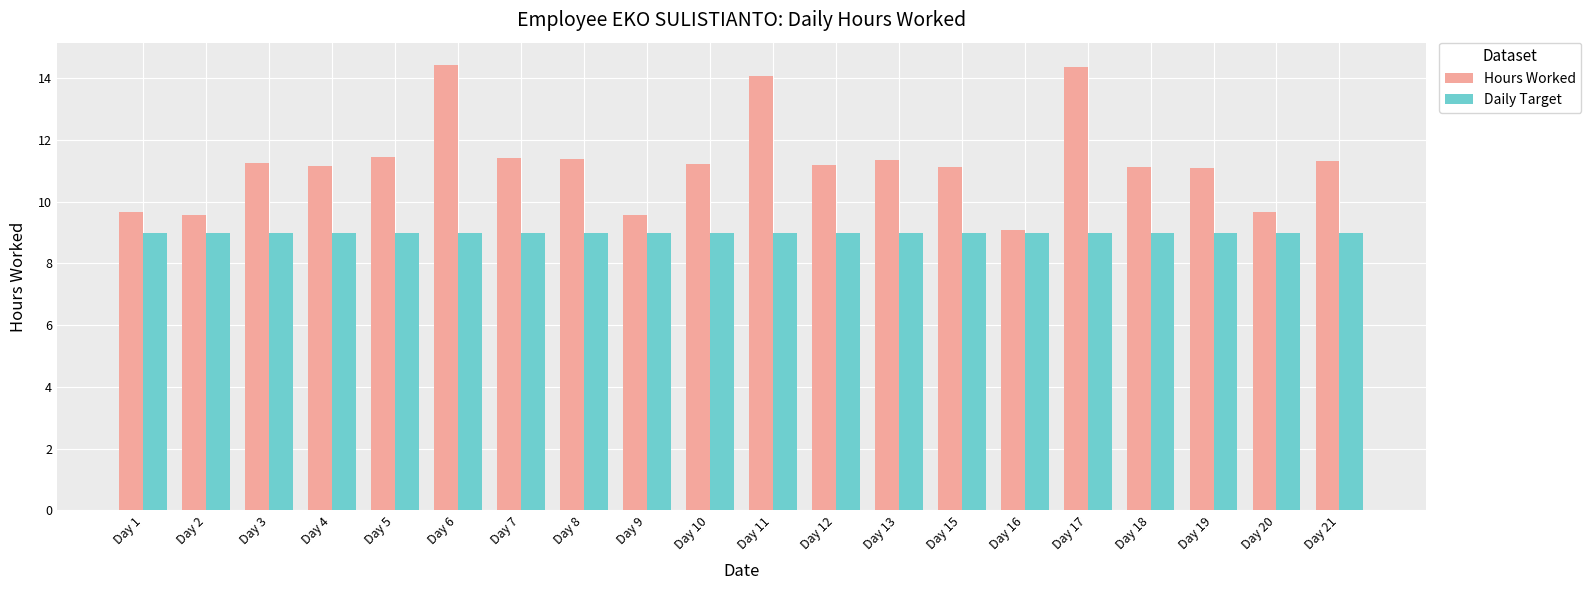

What is the average value of the Hours Worked series?

11.3